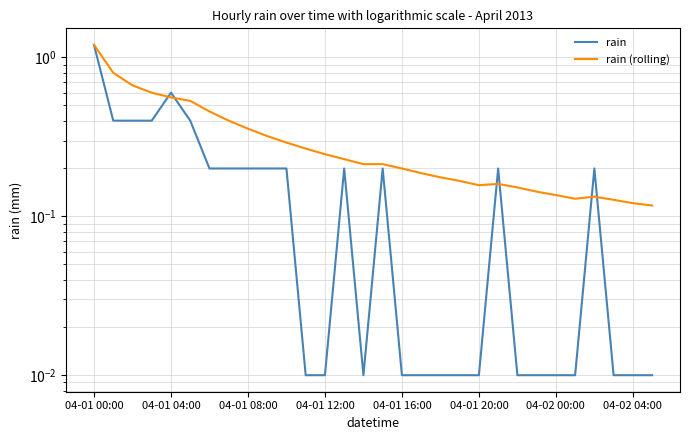

Rank the series by their average value, from lowest to highest.

rain, rain (rolling)